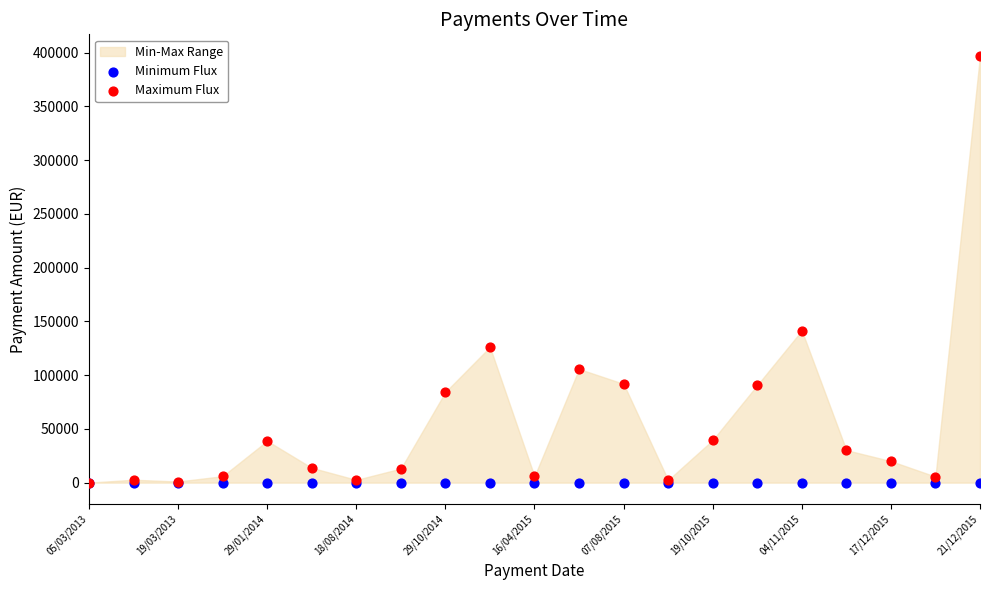

Across all series, what Y value is closest to 198547?

141460.0